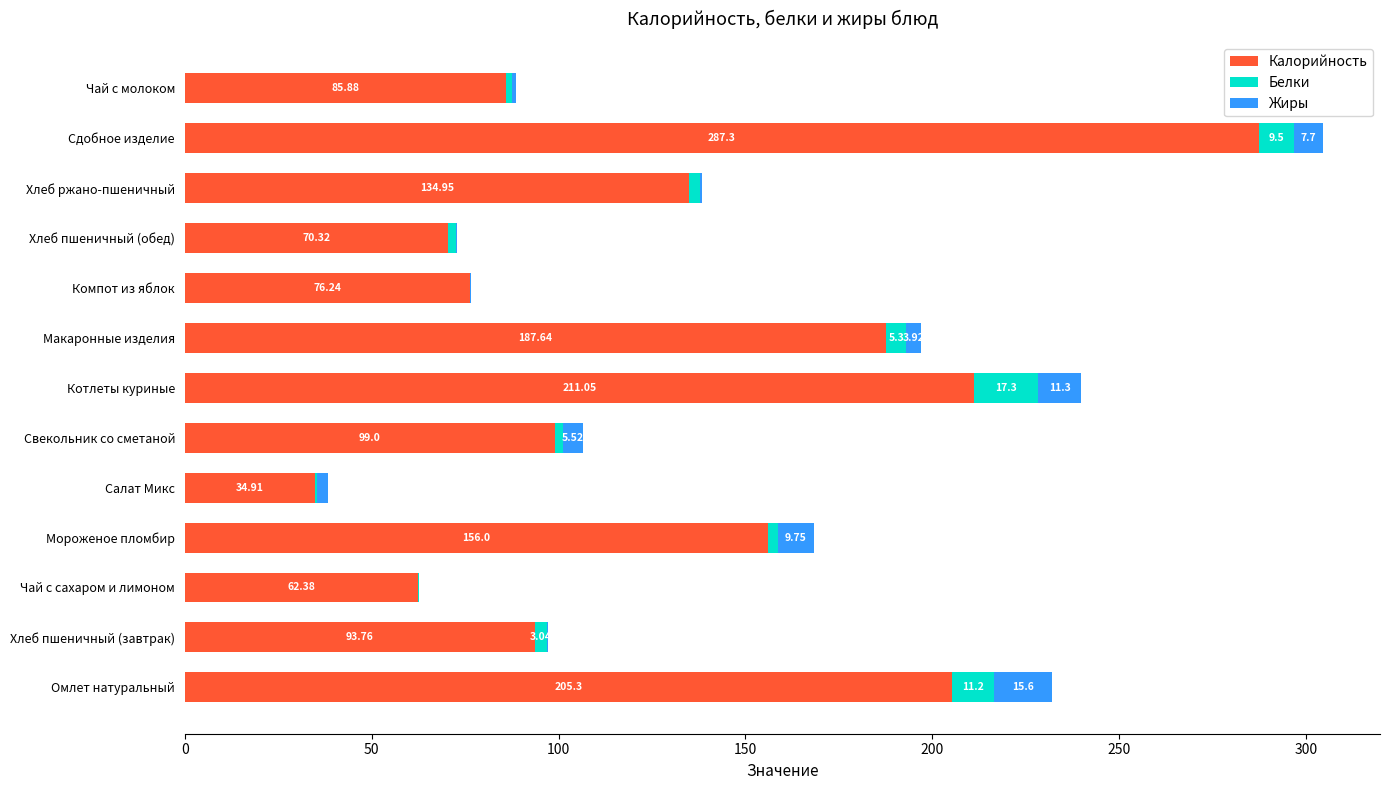

At which category is the sum across all series the highest?

Сдобное изделие